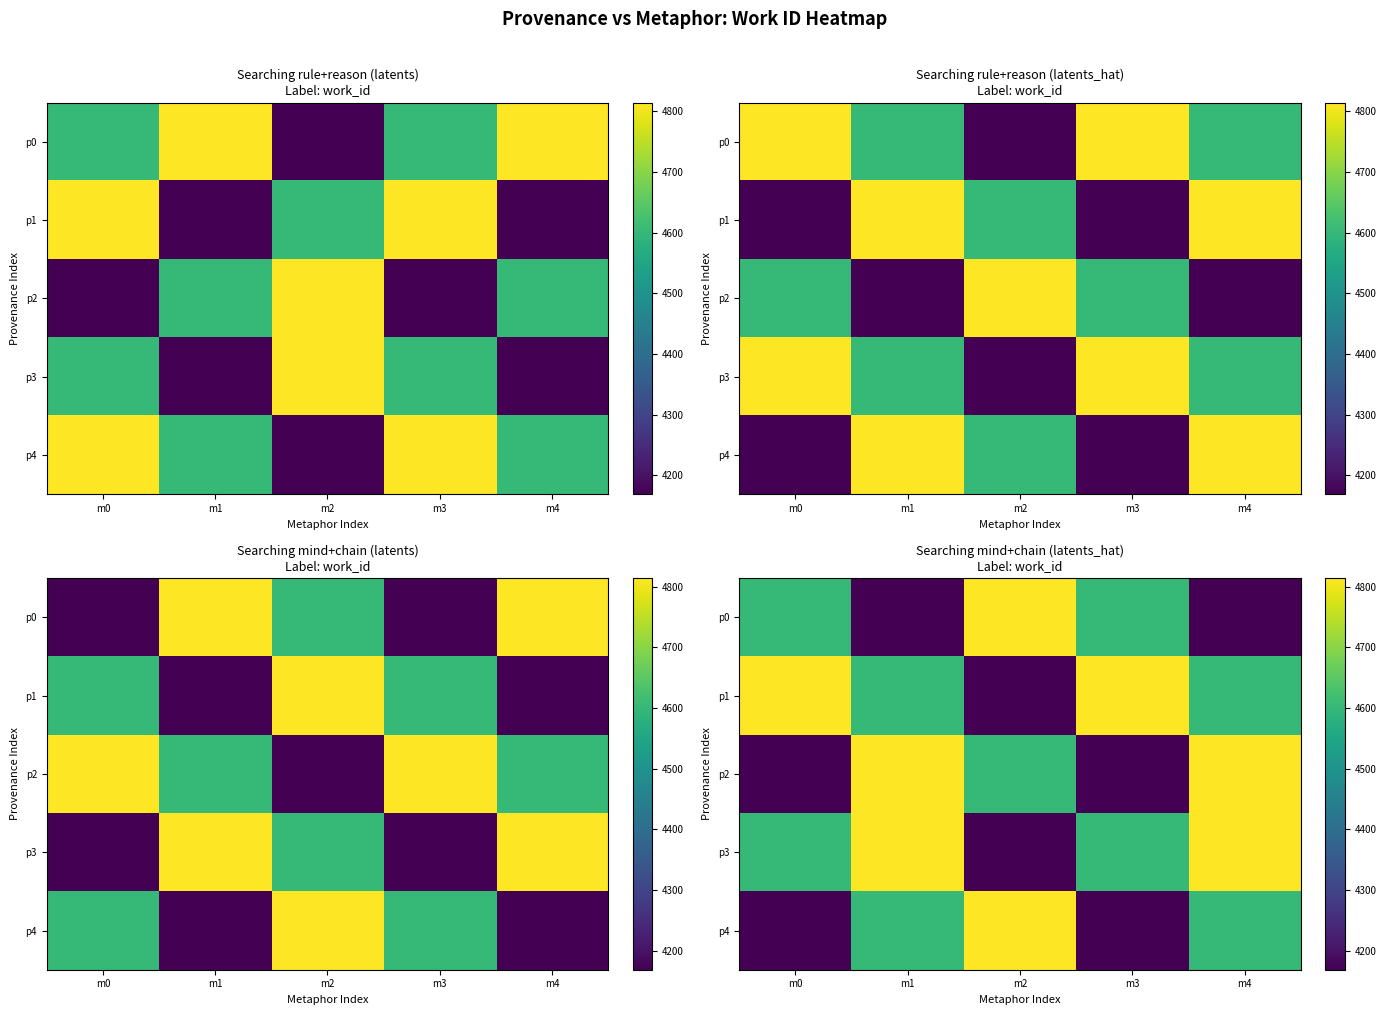

What is the average value of the p4 series?

4471